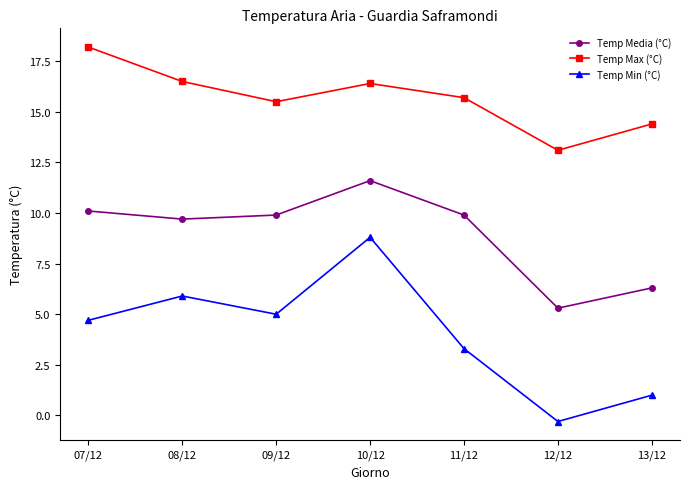

What value does the Temp Media (°C) series have at 08/12?

9.7